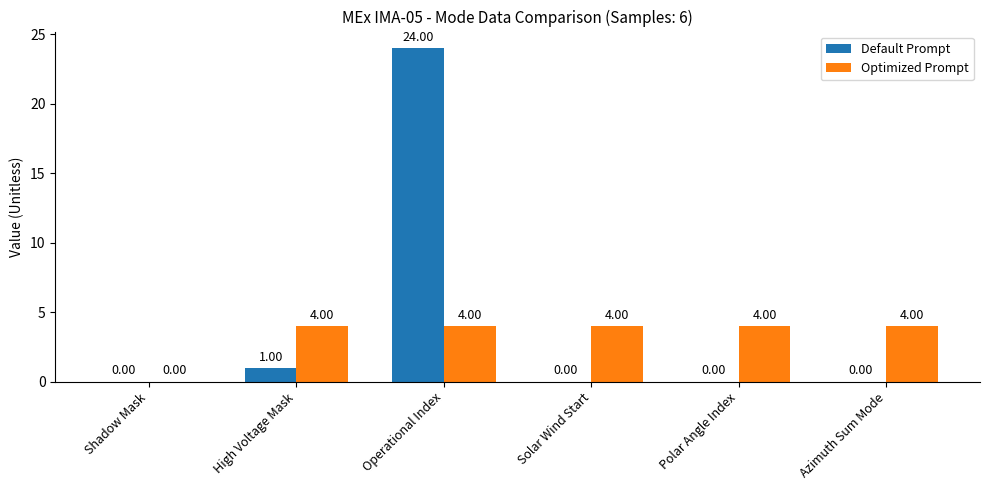

Is the value of Default Prompt at Operational Index greater than the value of Optimized Prompt at Operational Index?

Yes